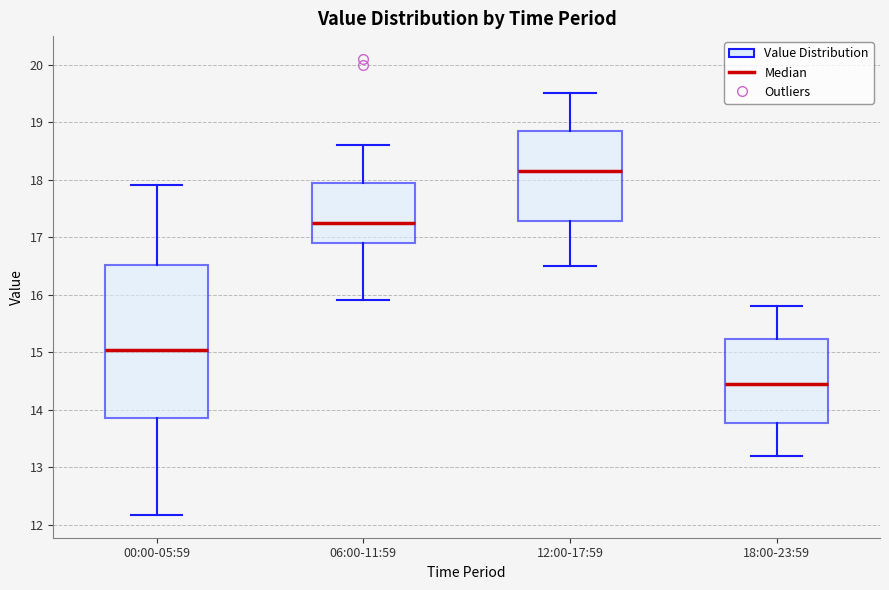

Reading left to right, transcribe this box plot: for each box, give where its median line is, the range the box spans, and where its two whiskers end, as read against the y-axis. The values are not printed on the chart, so give them approximately, as read against the axis.

00:00-05:59: median 15.0, box 13.9 to 16.5, whiskers 12.2 to 17.9
06:00-11:59: median 17.3, box 16.9 to 17.9, whiskers 15.9 to 18.6
12:00-17:59: median 18.2, box 17.3 to 18.9, whiskers 16.5 to 19.5
18:00-23:59: median 14.5, box 13.8 to 15.2, whiskers 13.2 to 15.8